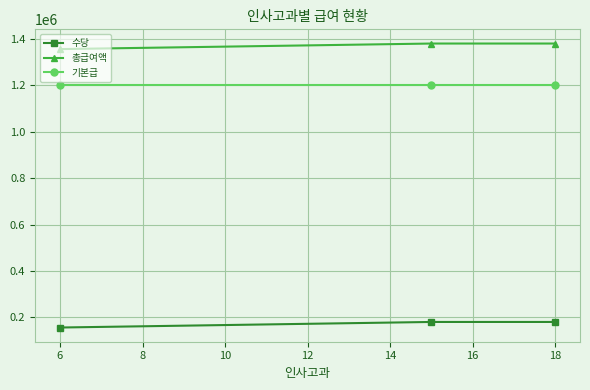

What is the average value of the 수당 series?

172000